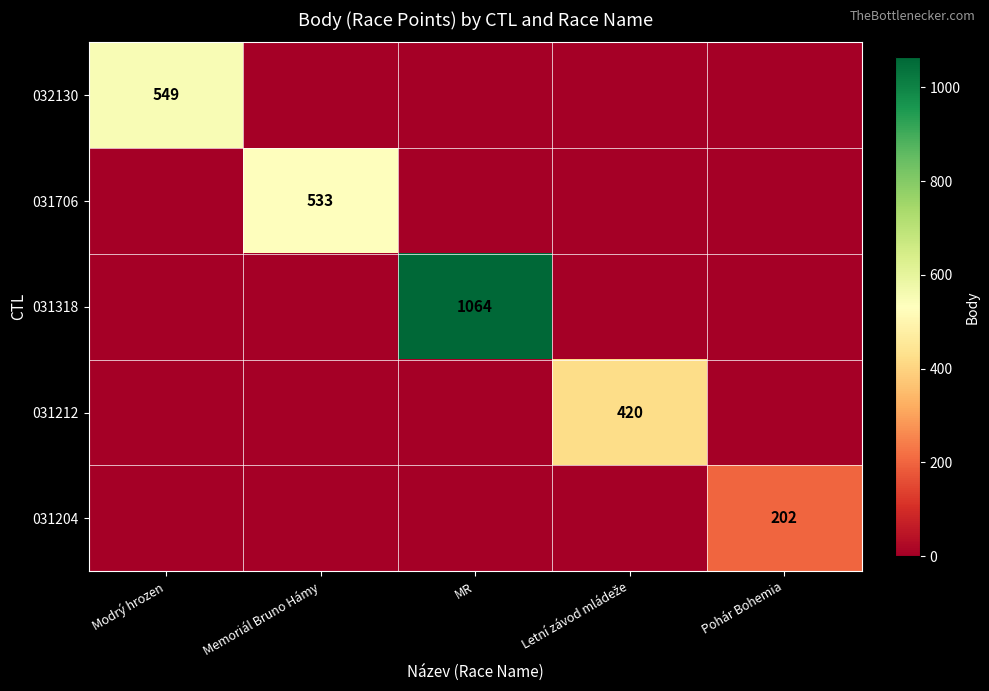

Is it true that 031318 equals 1783 at MR?

False